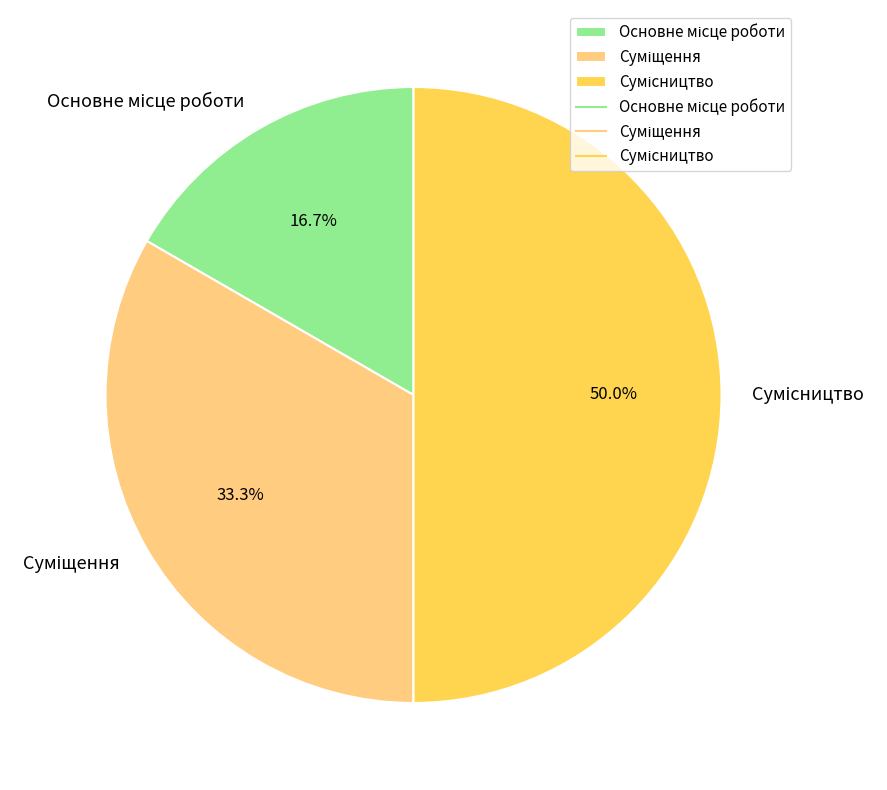

What percentage is the Суміщення slice, to the nearest percent?

33%